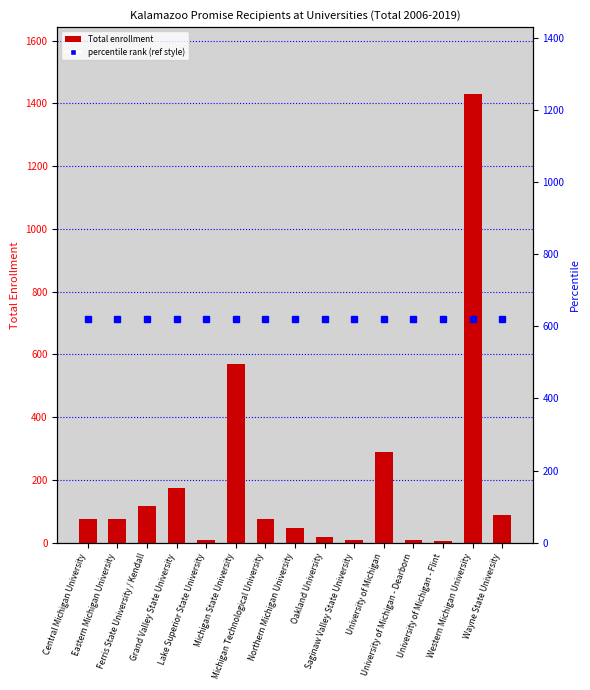

Reading left to right, what are all the values shown in this chart?

50th percentile (ref style): Central Michigan University=714.5	Eastern Michigan University=714.5	Ferris State University / Kendall=714.5	Grand Valley State University=714.5	Lake Superior State University=714.5	Michigan State University=714.5	Michigan Technological University=714.5	Northern Michigan University=714.5	Oakland University=714.5	Saginaw Valley State University=714.5	University of Michigan=714.5	University of Michigan - Dearborn=714.5	University of Michigan - Flint=714.5	Western Michigan University=714.5	Wayne State University=714.5
Total: Central Michigan University=75.0	Eastern Michigan University=77.0	Ferris State University / Kendall=117.0	Grand Valley State University=174.0	Lake Superior State University=9.0	Michigan State University=569.0	Michigan Technological University=74.0	Northern Michigan University=46.0	Oakland University=18.0	Saginaw Valley State University=10.0	University of Michigan=290.0	University of Michigan - Dearborn=7.0	University of Michigan - Flint=4.0	Western Michigan University=1429.0	Wayne State University=89.0